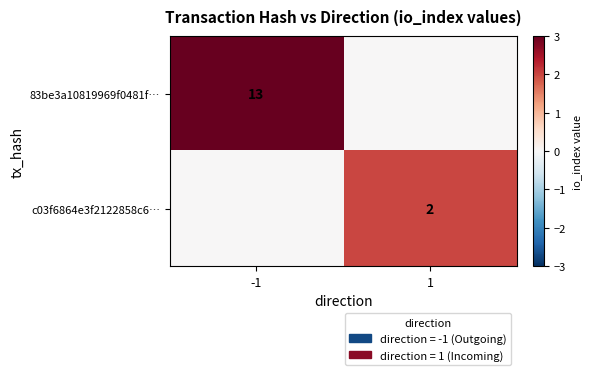

What is the total value across all series at 1?

2